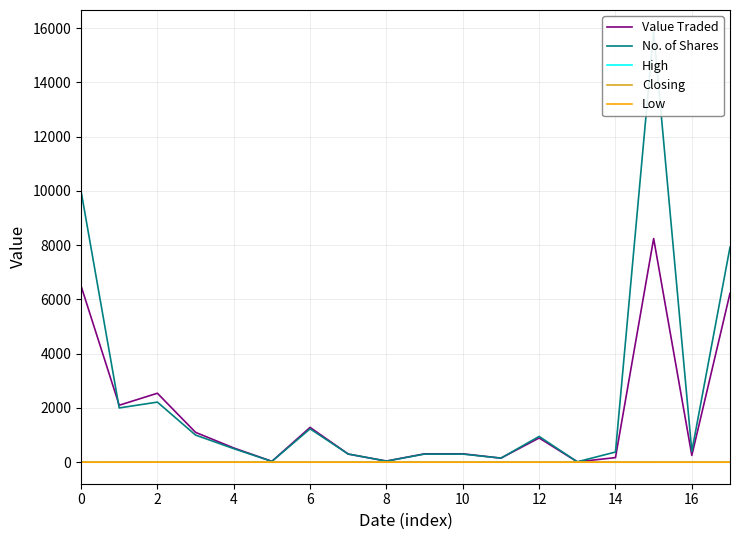

What is the minimum value for High?

0.5